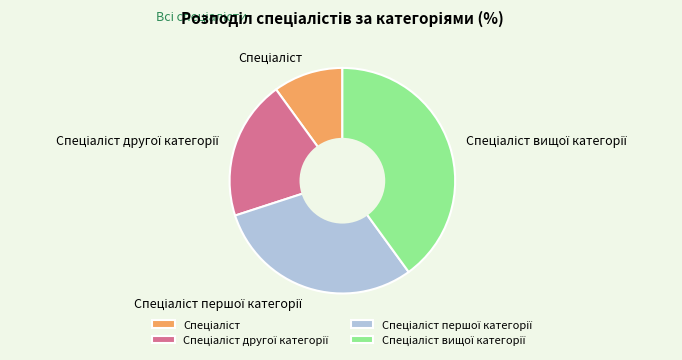

Is there a majority slice in this chart?

No